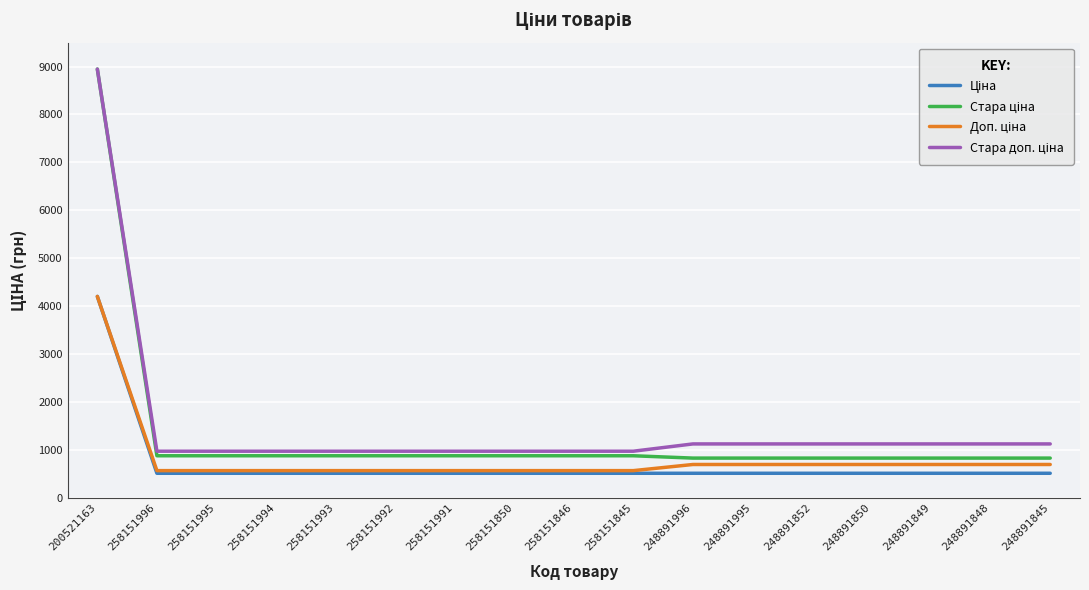

What is the spread (max minus min) of values at 258151846?

460.3